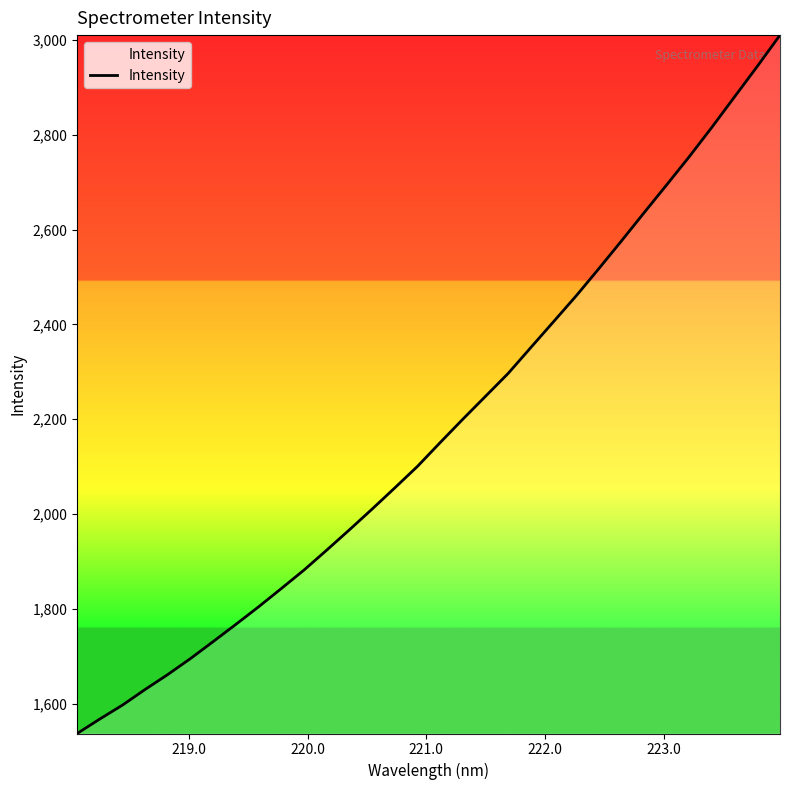

What is the maximum value shown in the chart?

3010.2